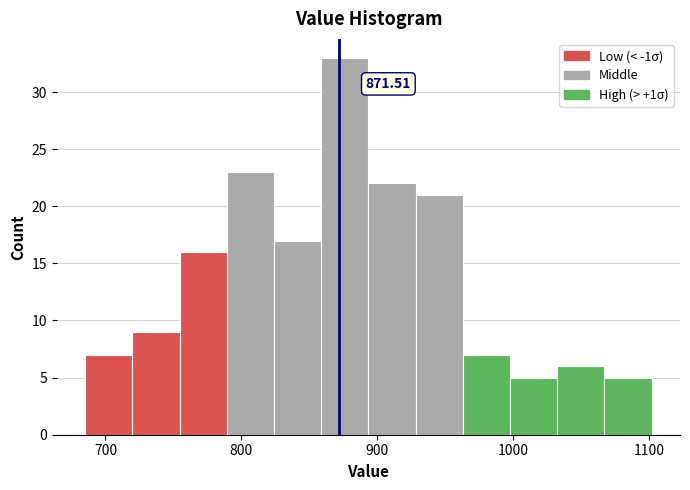

Read against the x-axis, roughly where is the centre of the tallest bar?

880